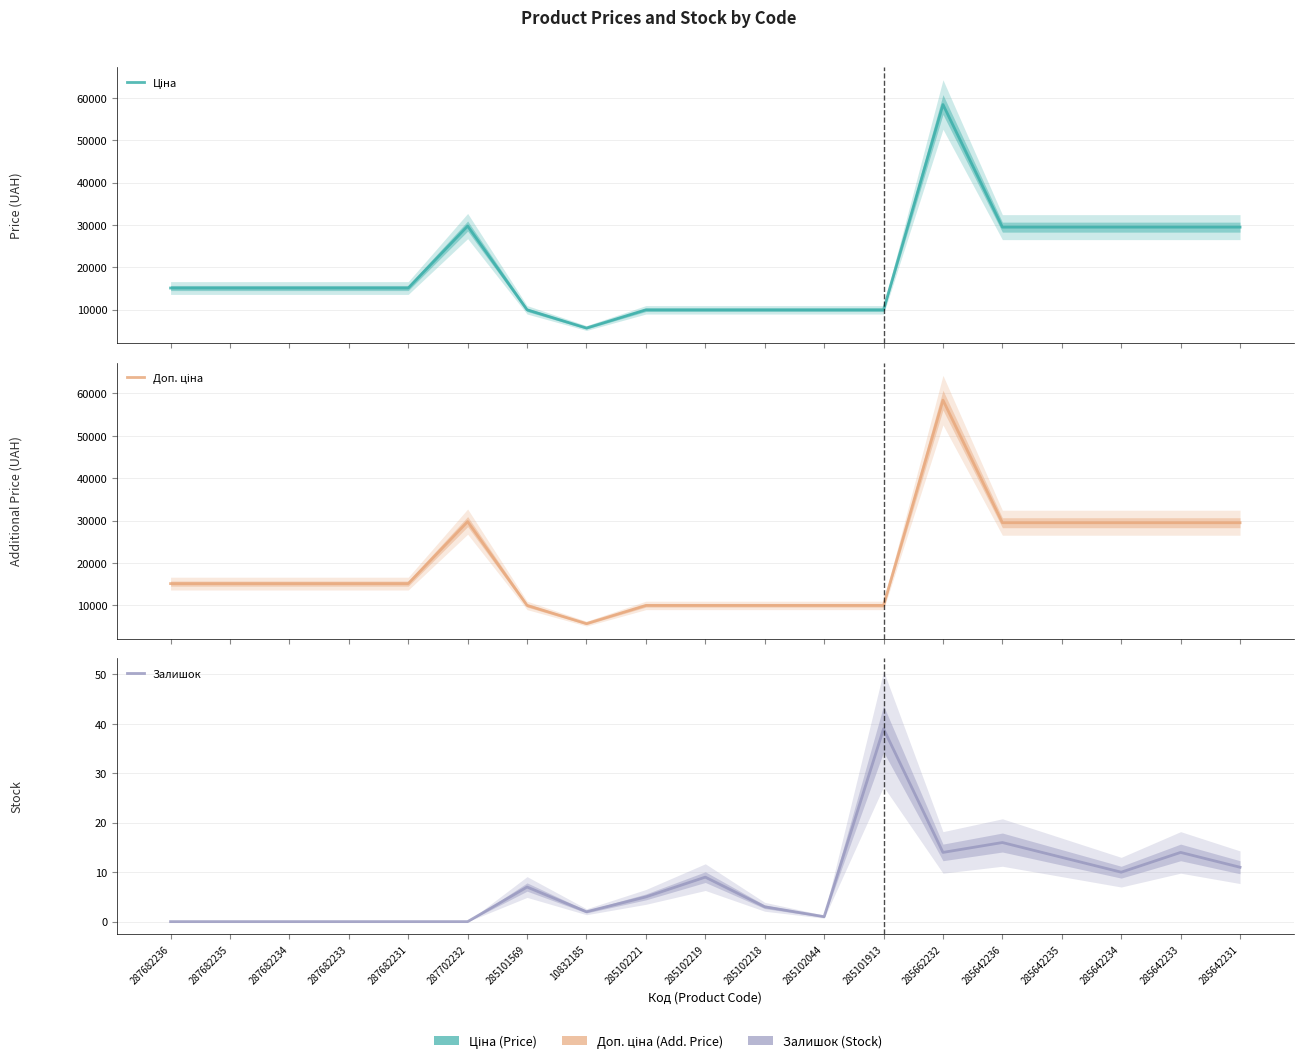

List the series in order of their peak value, highest first.

Ціна, Доп. ціна, Залишок